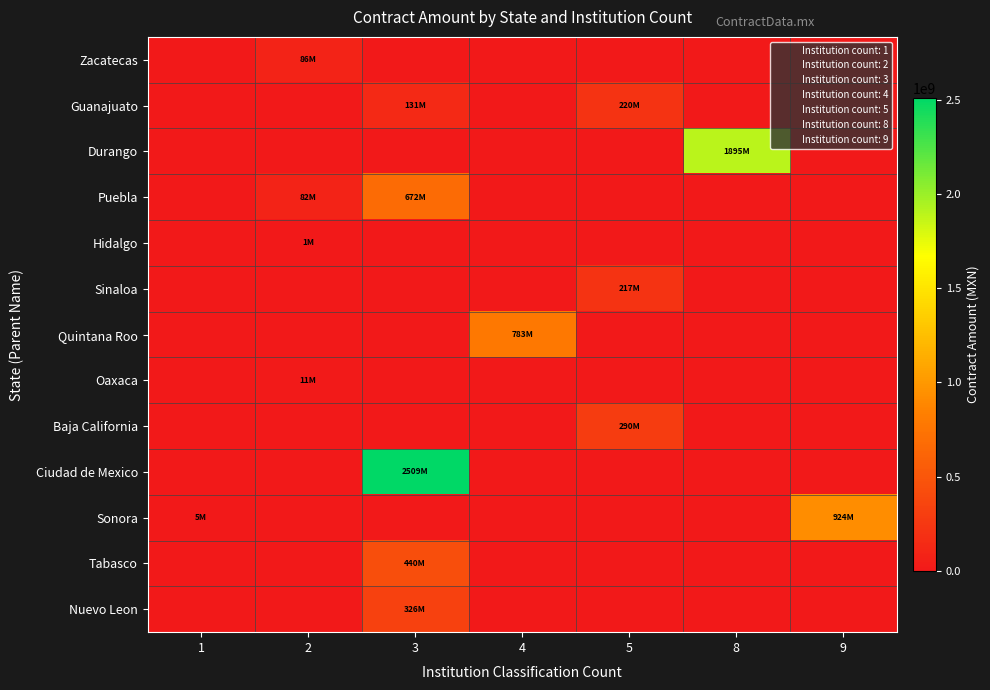

At which category is the sum across all series the highest?

3